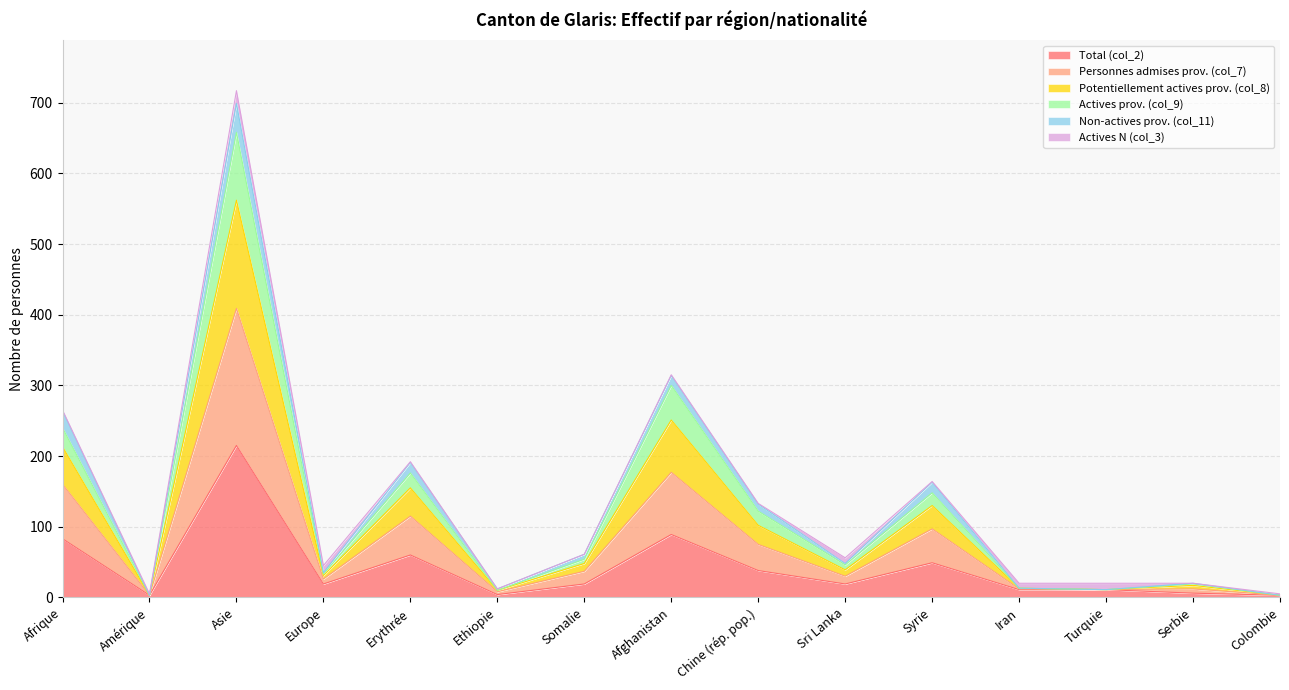

True or false: Personnes admises prov. (col_7) and Potentiellement actives prov. (col_8) intersect in this chart.

False